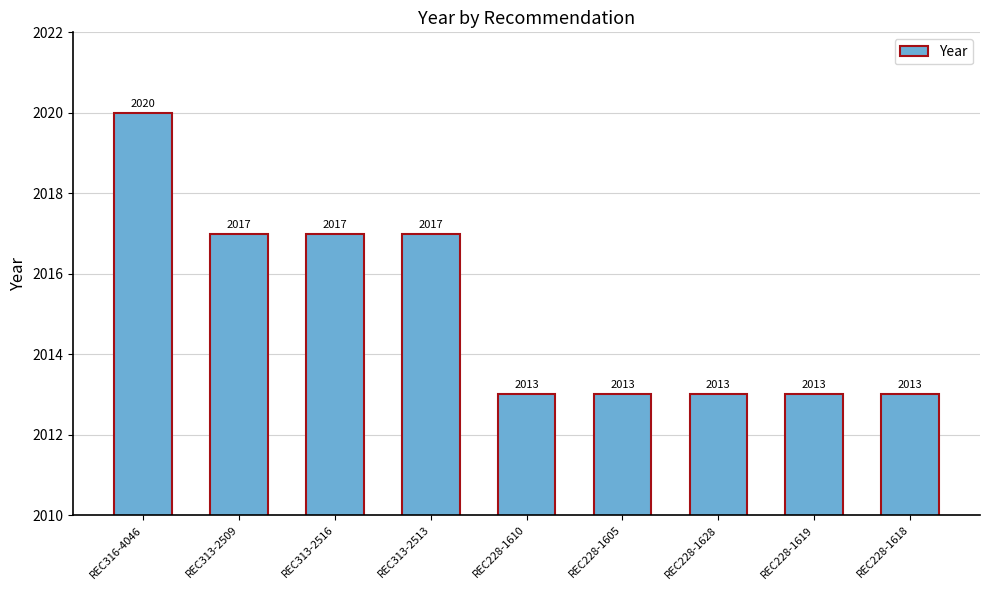

What is the label of the 6th bar from the left?

REC228-1605